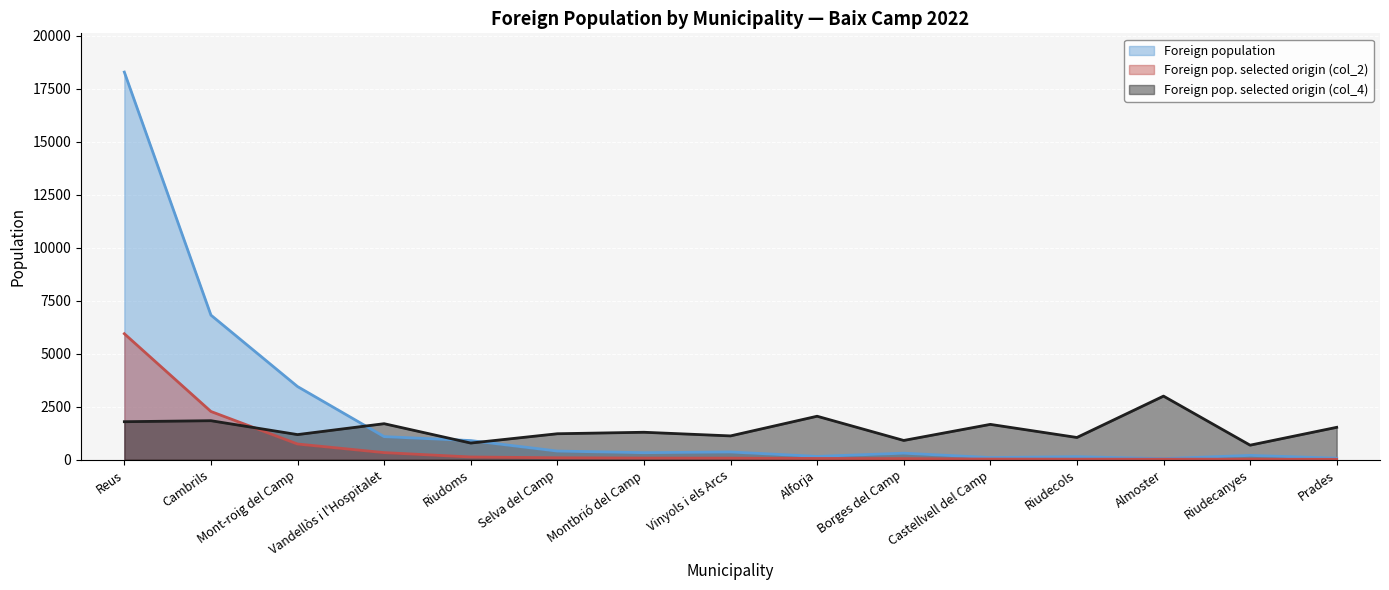

What is the approximate value of Foreign pop. selected origin (col_4) at Cambrils, to the nearest 50?

1850